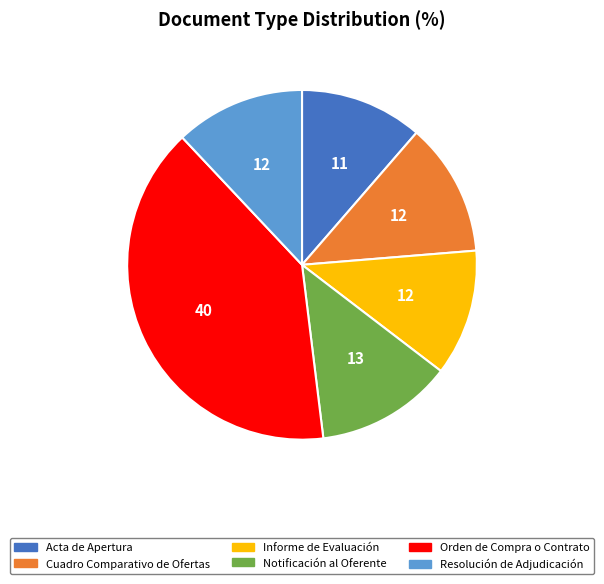

Is the sum of Resolución de Adjudicación and Informe de Evaluación greater than half?

No